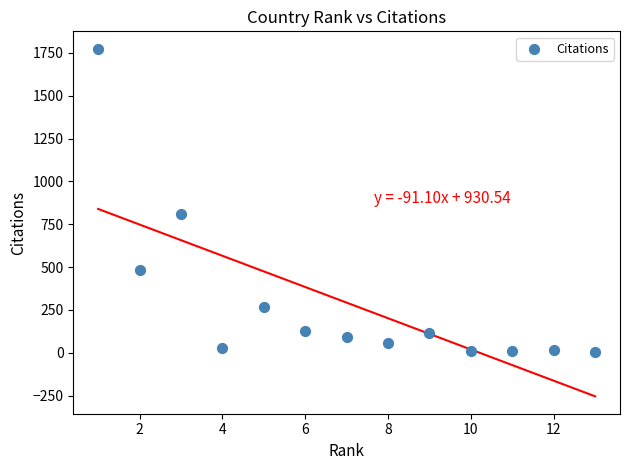

What is the range of Y values (max minus min)?

1768